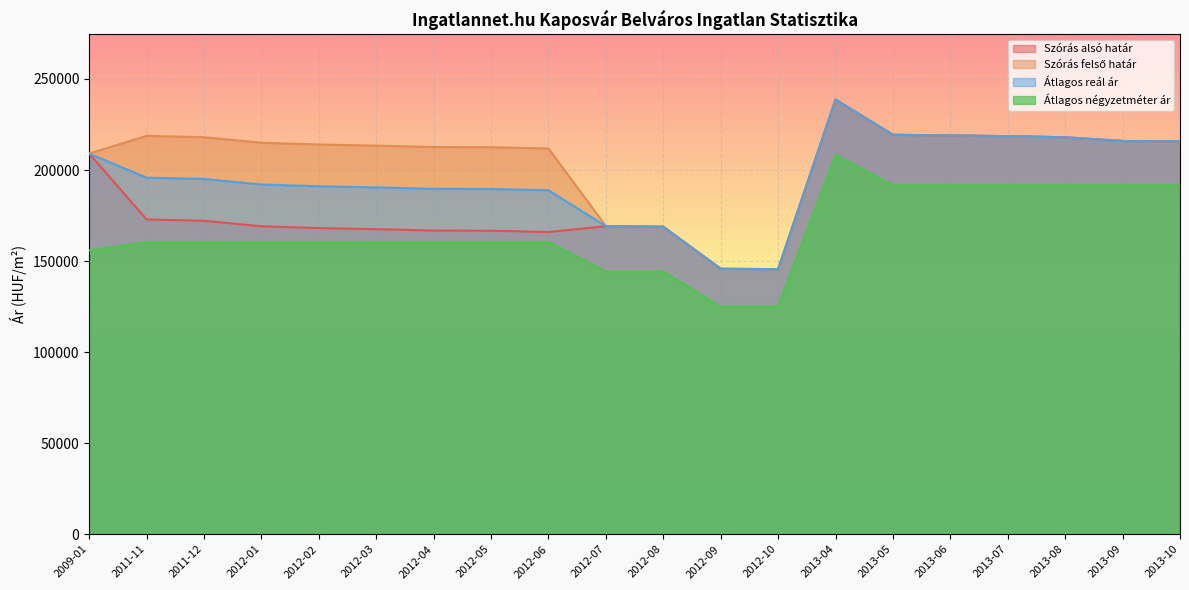

What is the maximum value for Szórás felső határ?

238642